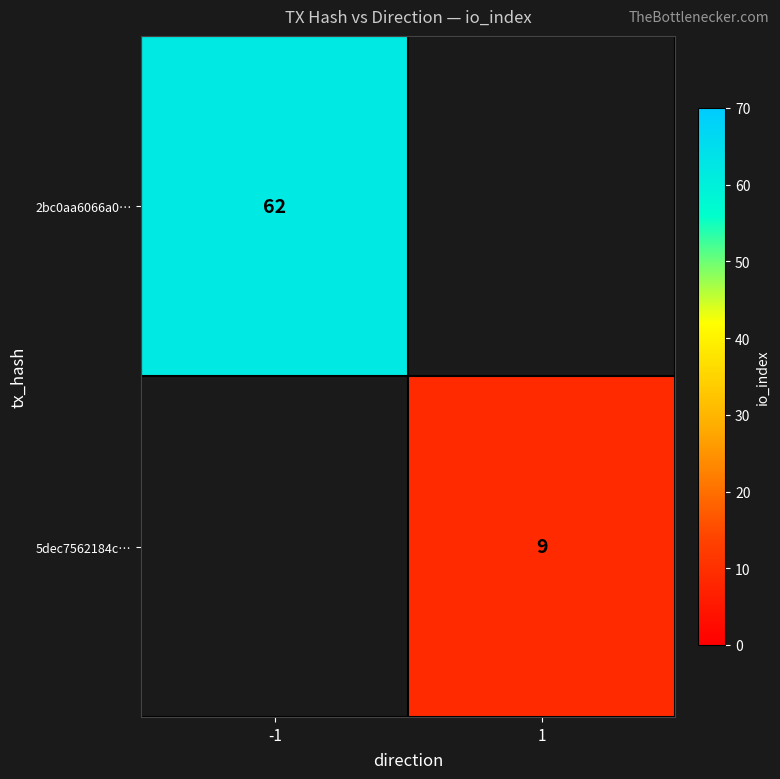

True or false: 5dec7562184c… has a value of 9 at 1.

True